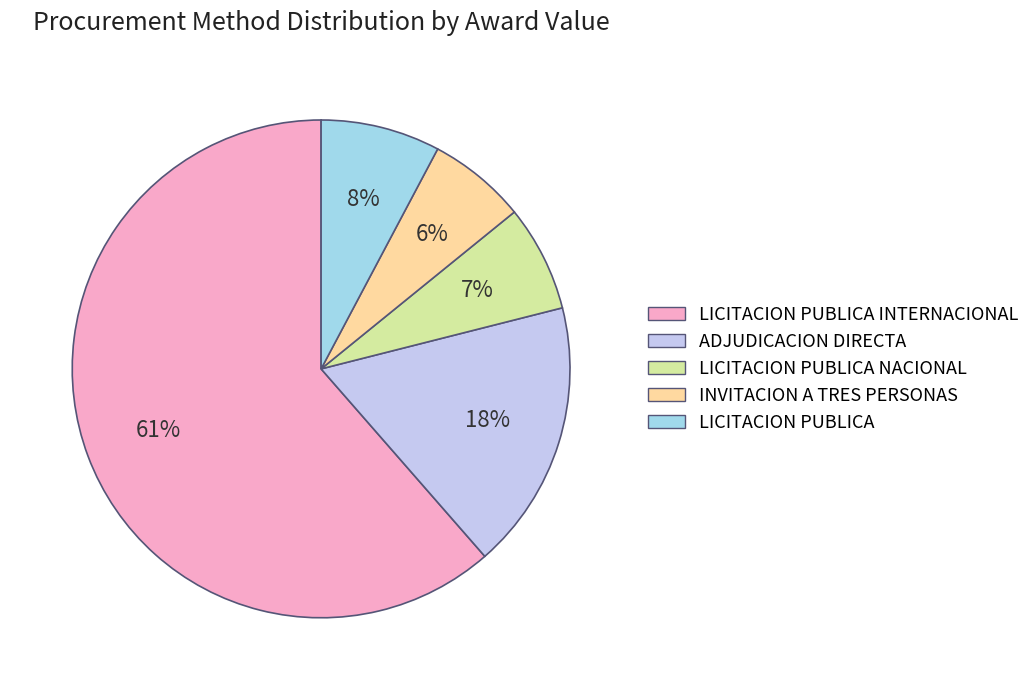

Is there a majority slice in this chart?

Yes